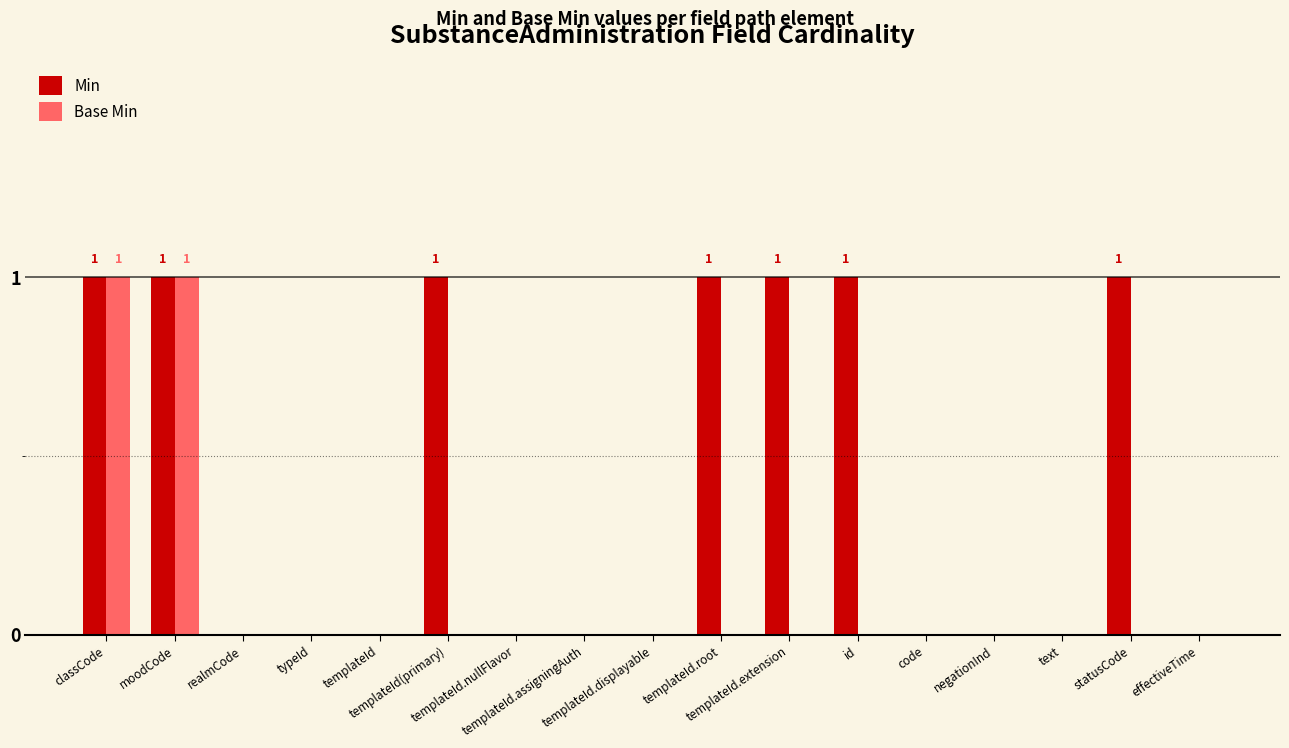

Count the number of categories in the chart.

17